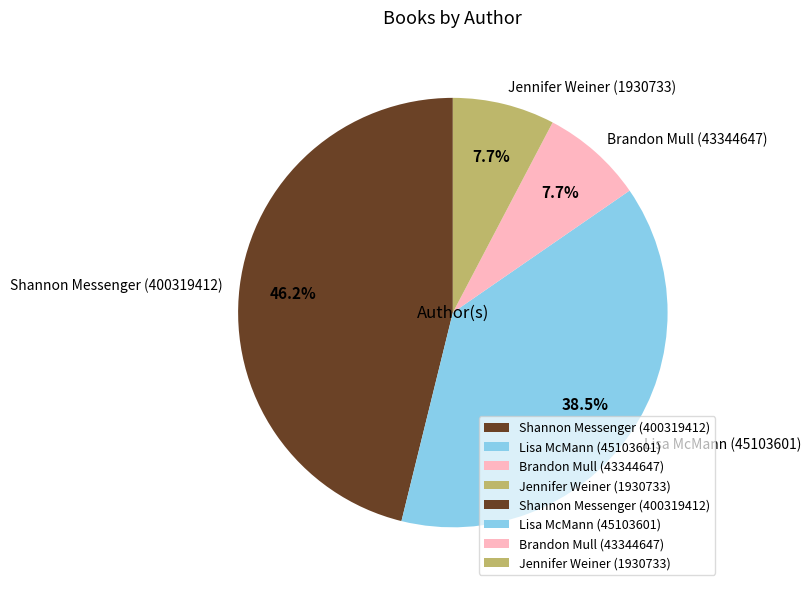

How many slices are in this pie chart?

4